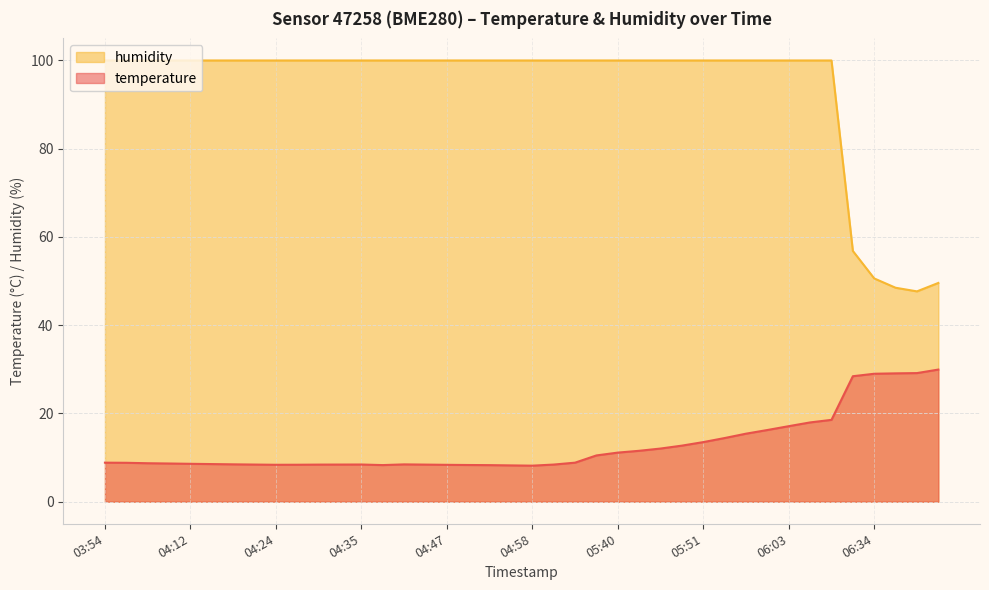

How many series are shown in this chart?

2